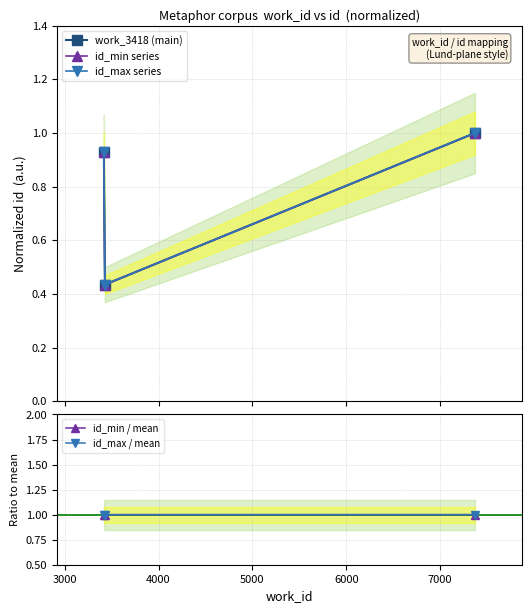

What is the maximum value for id_min series?

1.0